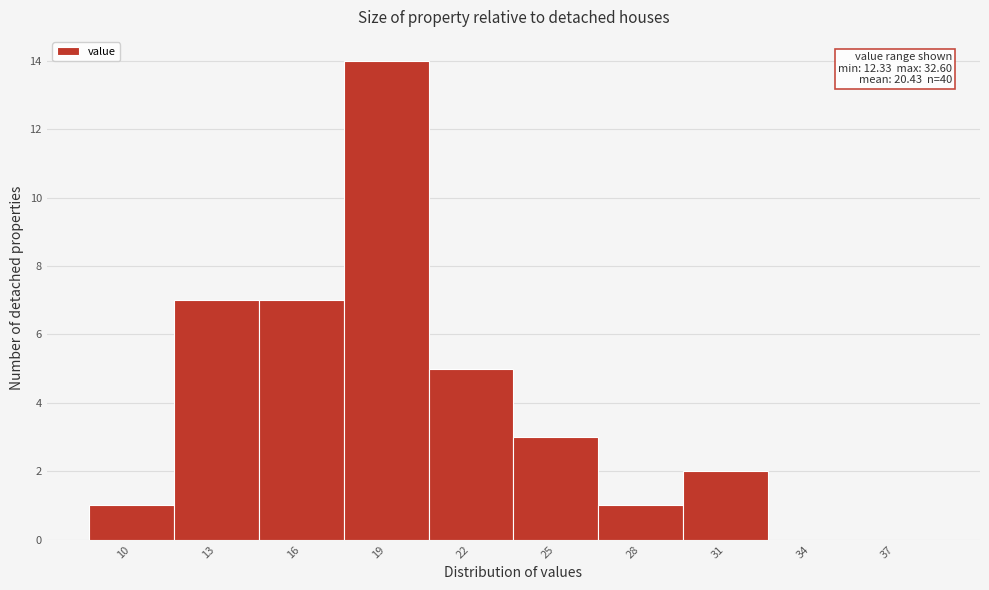

Reading left to right, extract all data points from this chart.

10=1	13=7	16=7	19=14	22=5	25=3	28=1	31=2	34=0	37=0